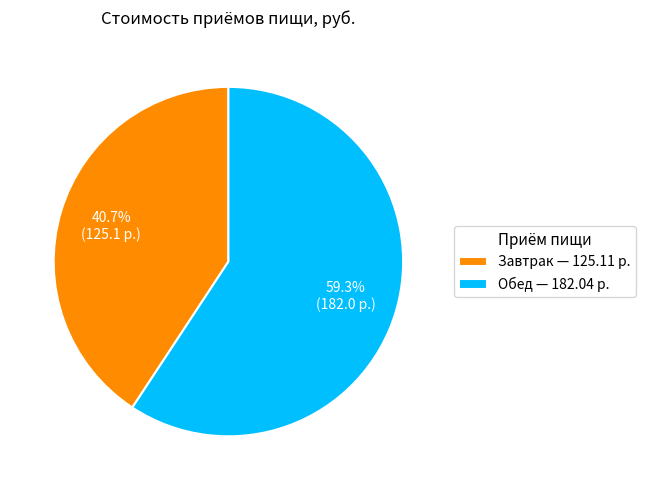

To the nearest percent, what is the difference between the largest and smallest slice percentages?

19%